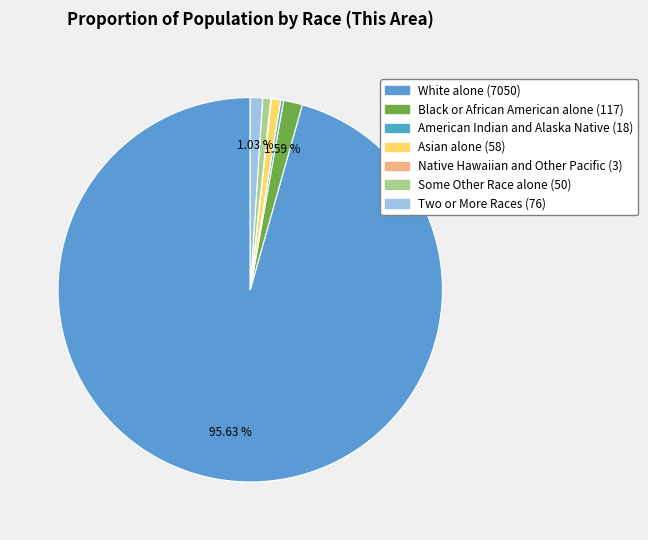

The Black or African American alone slice represents 8% of the pie. True or false?

False